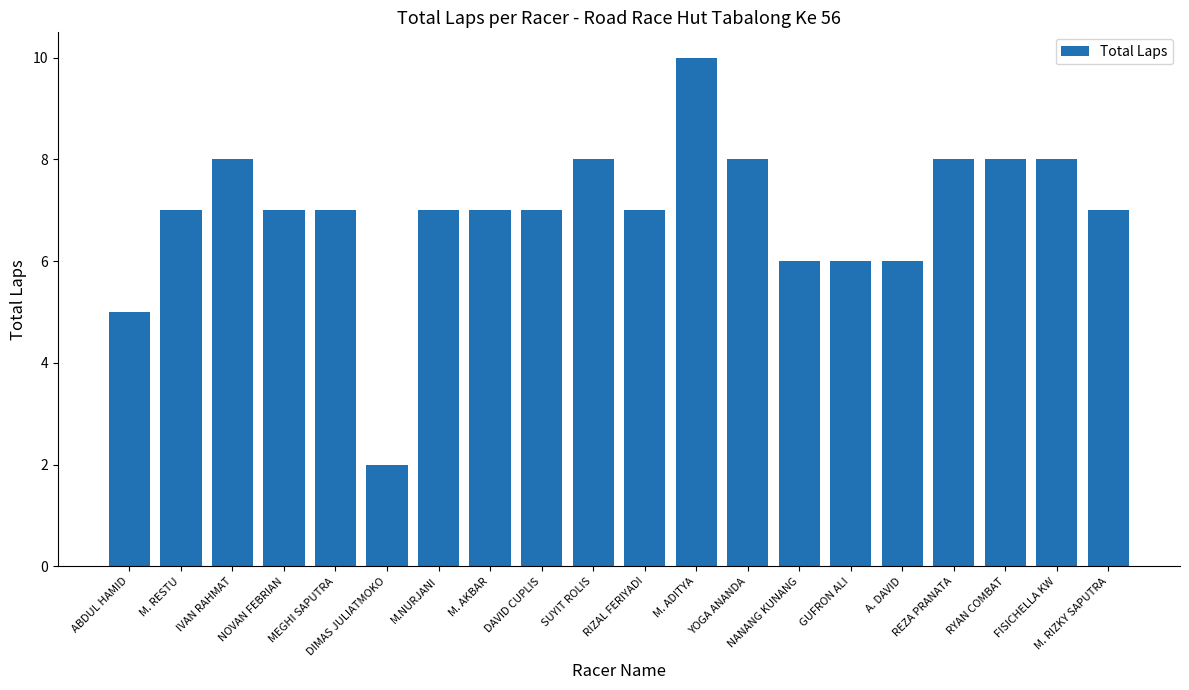

The chart shows a value of 10 at MEGHI SAPUTRA. True or false?

False